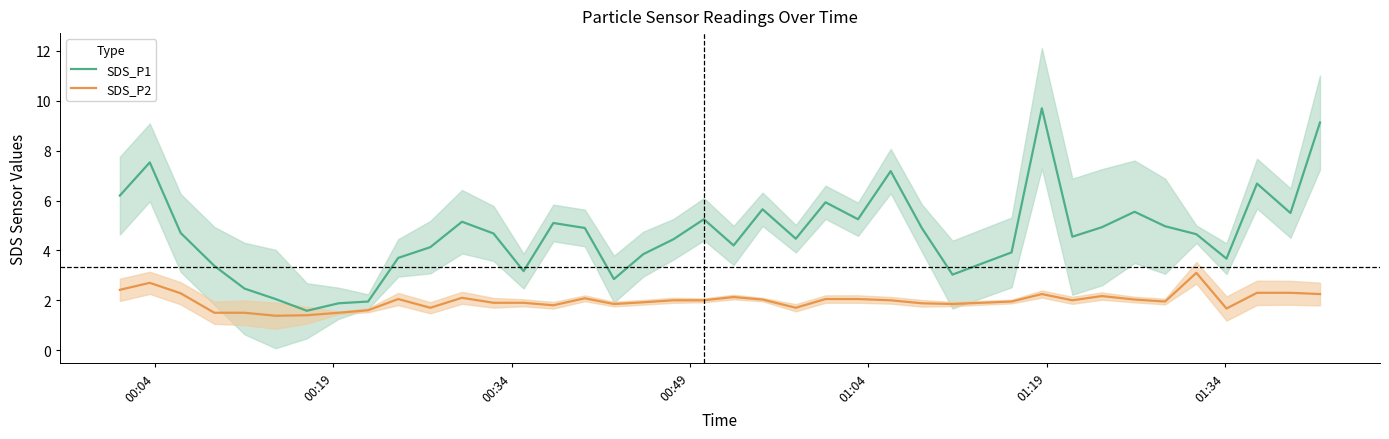

What is the lowest value of the SDS_P1 series?

1.6